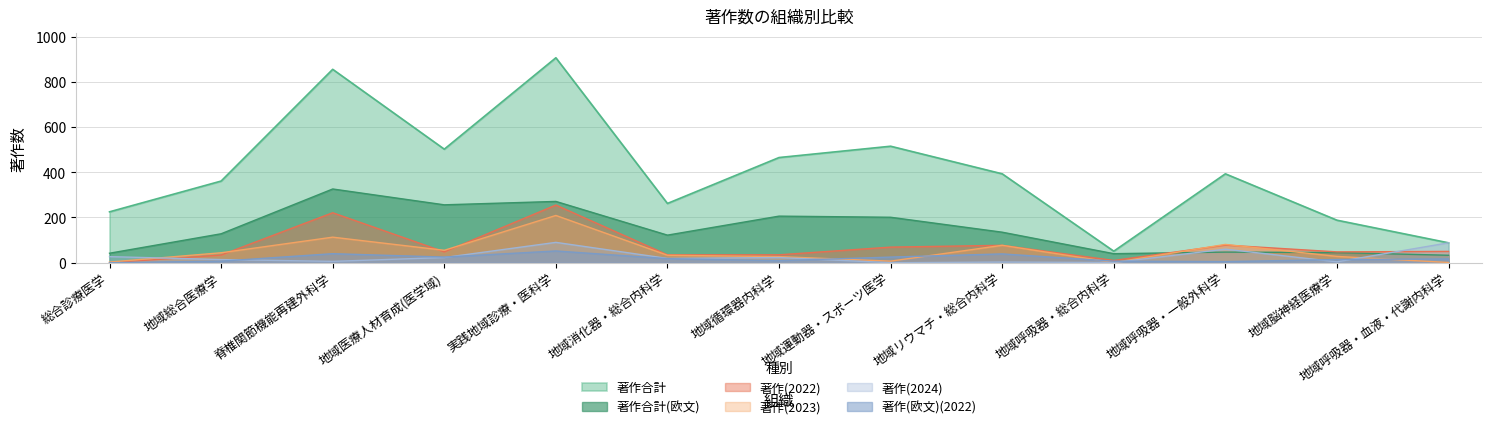

Where is 著作(欧文)(2022) nearest to the value 26?

地域医療人材育成(医学域)